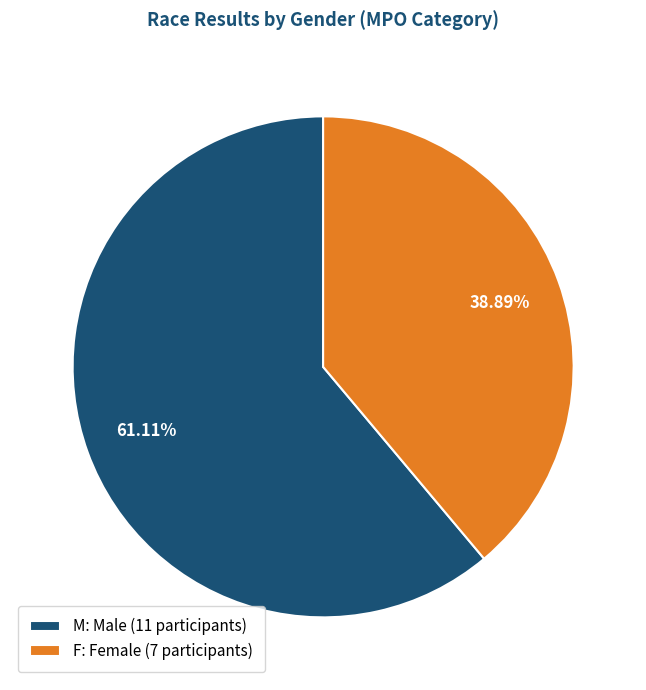

To the nearest percent, what is the difference between the M and F slice percentages?

22%